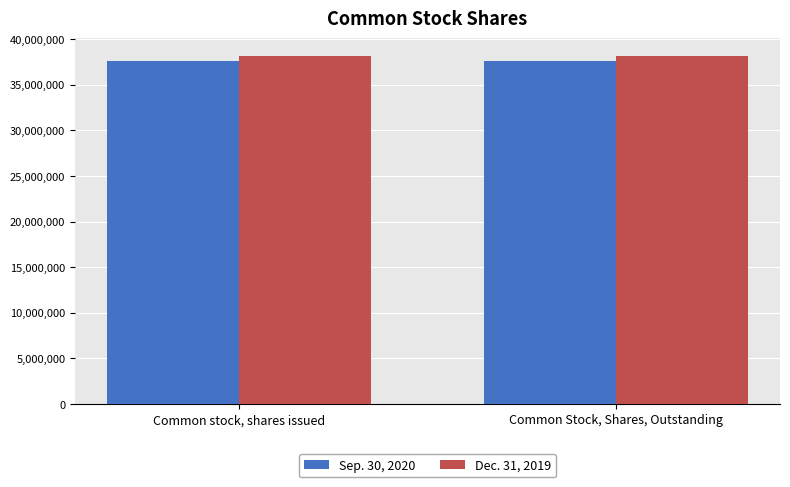

The Sep. 30, 2020 series shows 63452331 at Common Stock, Shares, Outstanding. True or false?

False